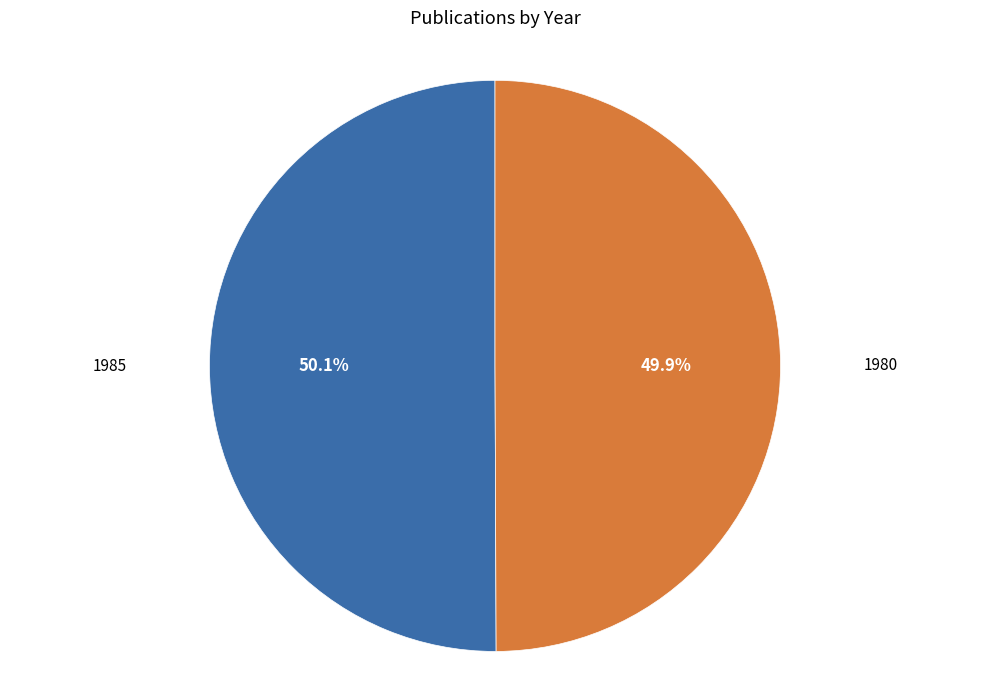

Count the number of slices in the pie.

2